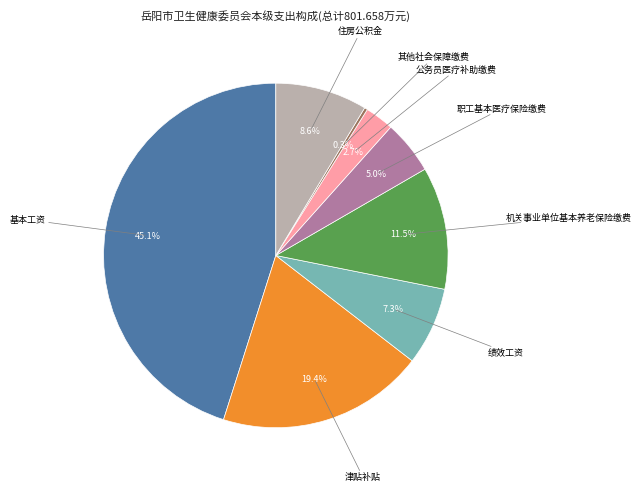

Does any single category account for the majority?

No